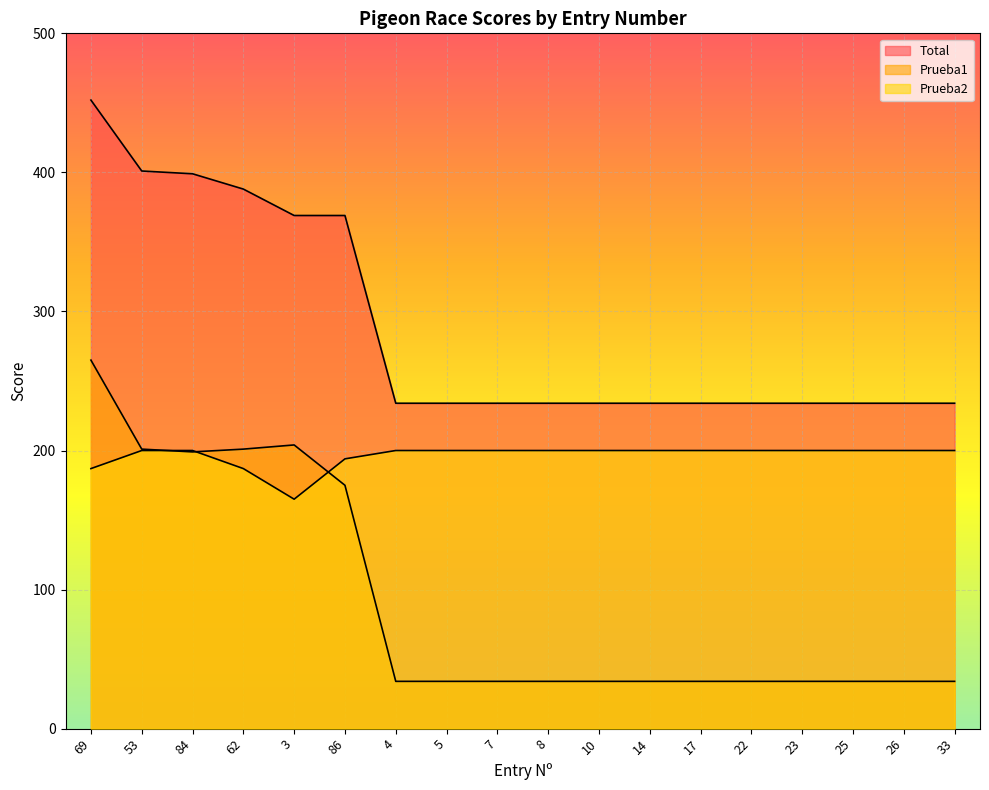

Rank the series by their average value, from highest to lowest.

Total, Prueba2, Prueba1